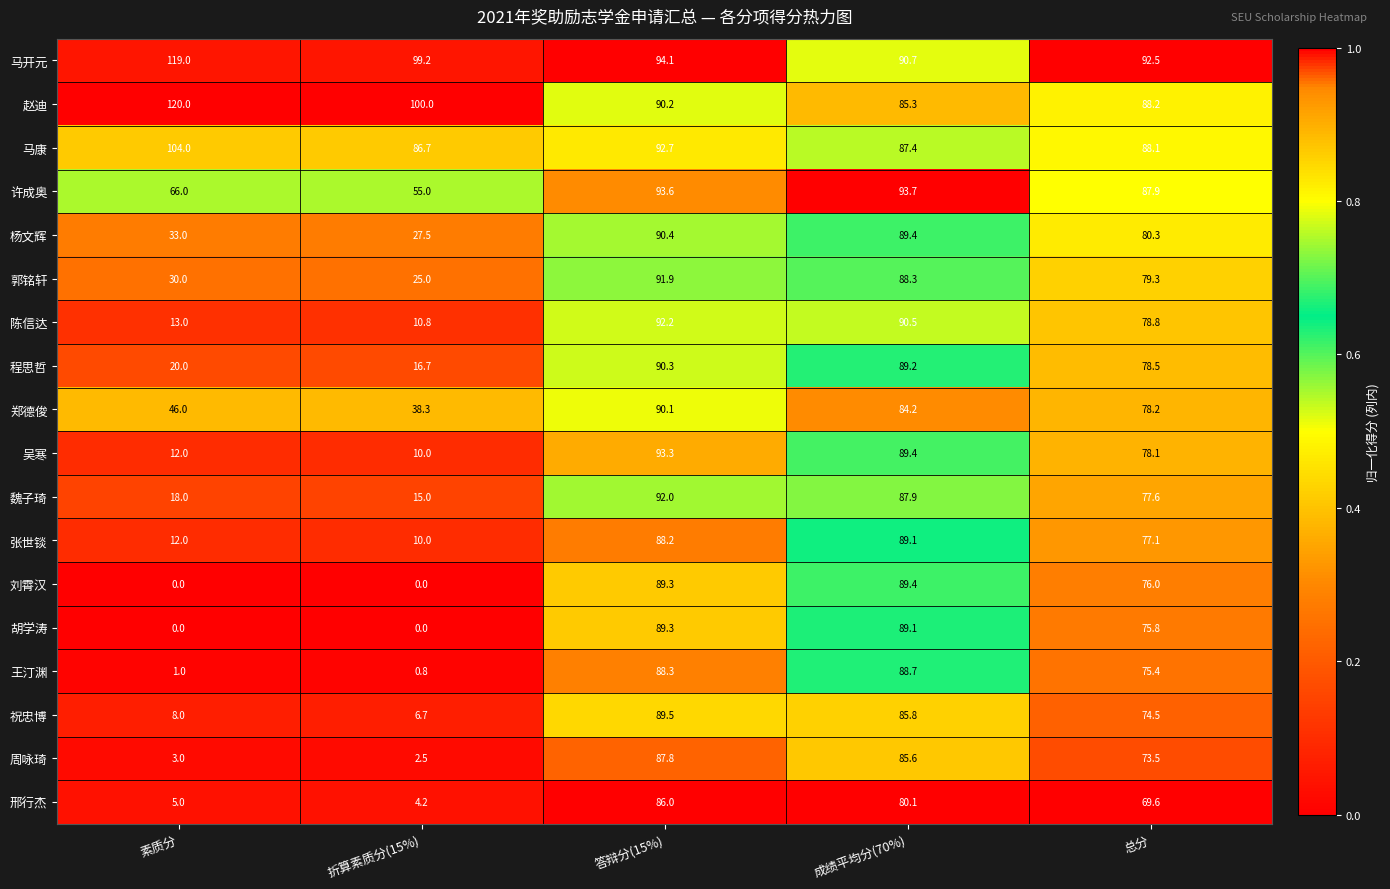

What is the difference between the 郑德俊 values at 答辩分(15%) and 总分?

11.9